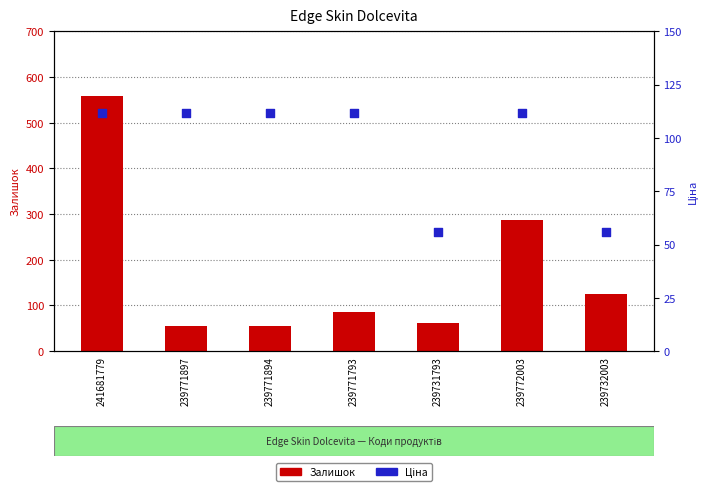

Which series reaches the minimum Y coordinate?

Ціна